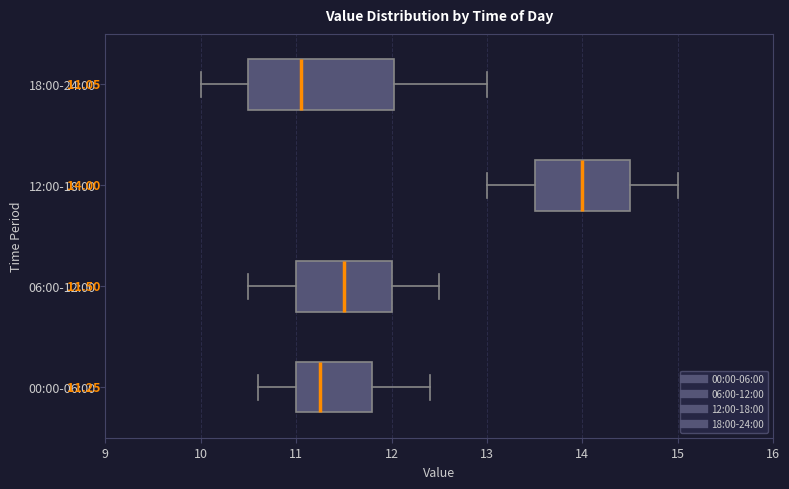

Which box's median line is the furthest to the right?

12:00-18:00